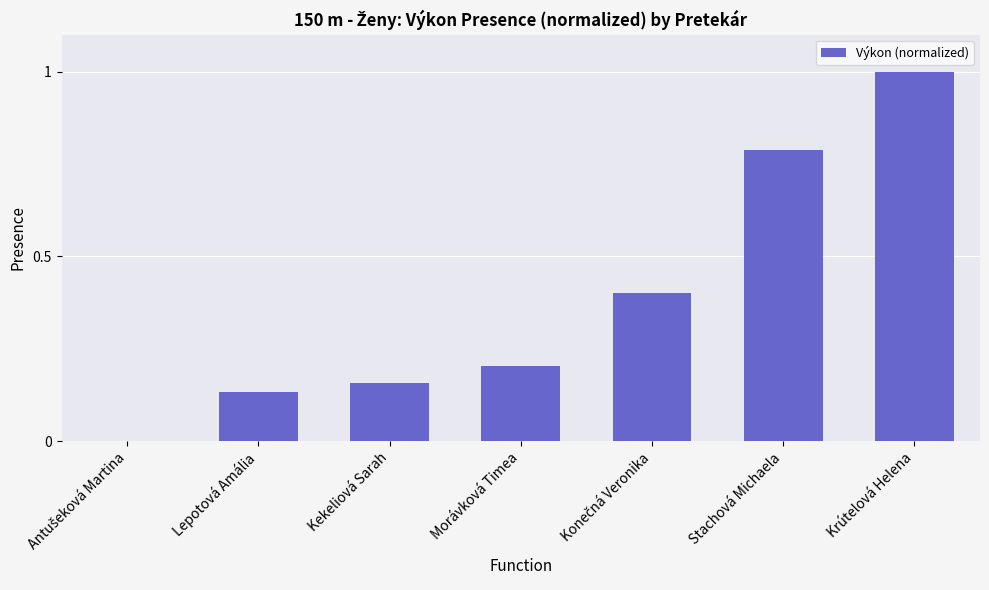

At which category does the chart reach its peak across all series?

Krútelová Helena